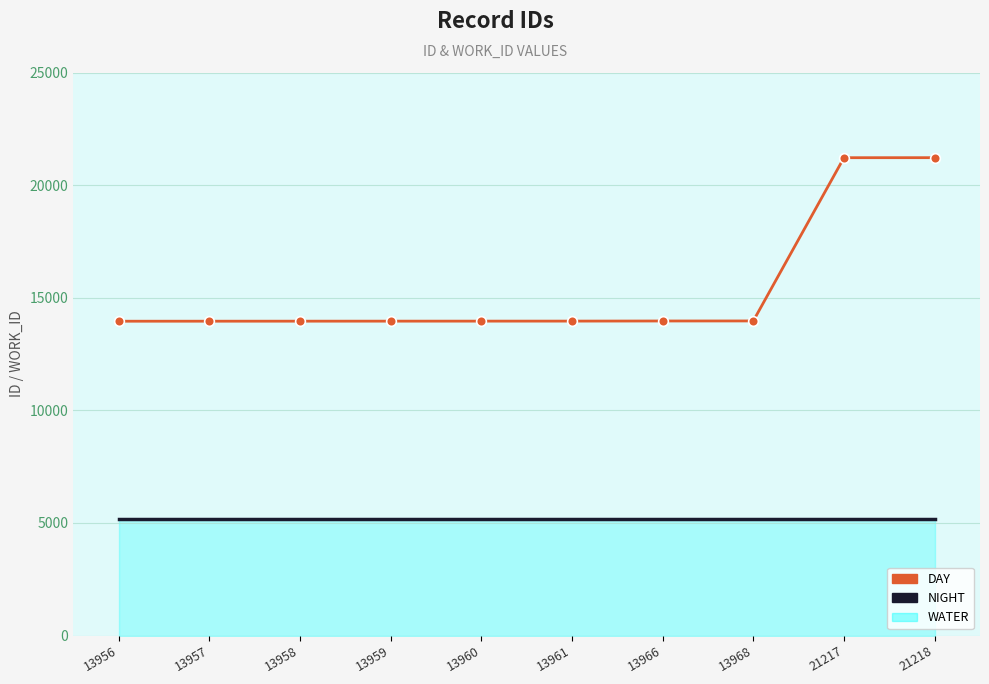

What is the sum of all NIGHT values?

51840